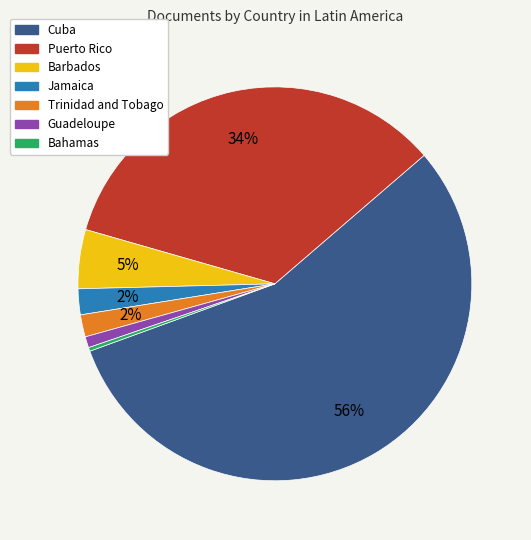

To the nearest percent, what is the difference between the Cuba and Jamaica slice percentages?

54%